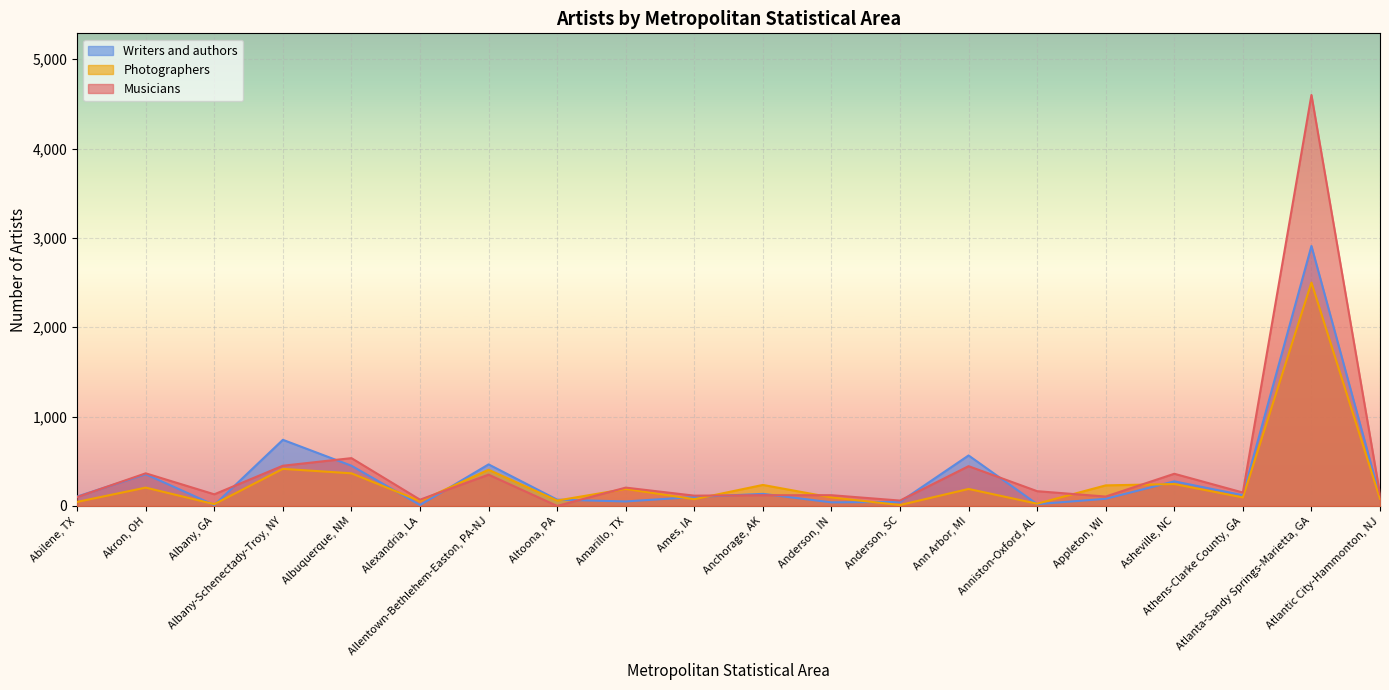

Reading right to left, transcribe all the data shown in this chart.

Musicians: Atlantic City-Hammonton, NJ=130	Atlanta-Sandy Springs-Marietta, GA=4600	Athens-Clarke County, GA=150	Asheville, NC=360	Appleton, WI=105	Anniston-Oxford, AL=165	Ann Arbor, MI=445	Anderson, SC=60	Anderson, IN=120	Anchorage, AK=120	Ames, IA=115	Amarillo, TX=205	Altoona, PA=0	Allentown-Bethlehem-Easton, PA-NJ=350	Alexandria, LA=70	Albuquerque, NM=535	Albany-Schenectady-Troy, NY=450	Albany, GA=130	Akron, OH=365	Abilene, TX=100
Photographers: Atlantic City-Hammonton, NJ=80	Atlanta-Sandy Springs-Marietta, GA=2500	Athens-Clarke County, GA=95	Asheville, NC=245	Appleton, WI=230	Anniston-Oxford, AL=25	Ann Arbor, MI=190	Anderson, SC=10	Anderson, IN=95	Anchorage, AK=235	Ames, IA=75	Amarillo, TX=190	Altoona, PA=60	Allentown-Bethlehem-Easton, PA-NJ=405	Alexandria, LA=55	Albuquerque, NM=365	Albany-Schenectady-Troy, NY=415	Albany, GA=20	Akron, OH=205	Abilene, TX=45
Writers and authors: Atlantic City-Hammonton, NJ=100	Atlanta-Sandy Springs-Marietta, GA=2910	Athens-Clarke County, GA=120	Asheville, NC=275	Appleton, WI=80	Anniston-Oxford, AL=20	Ann Arbor, MI=565	Anderson, SC=45	Anderson, IN=40	Anchorage, AK=135	Ames, IA=100	Amarillo, TX=50	Altoona, PA=70	Allentown-Bethlehem-Easton, PA-NJ=465	Alexandria, LA=10	Albuquerque, NM=450	Albany-Schenectady-Troy, NY=740	Albany, GA=10	Akron, OH=355	Abilene, TX=105